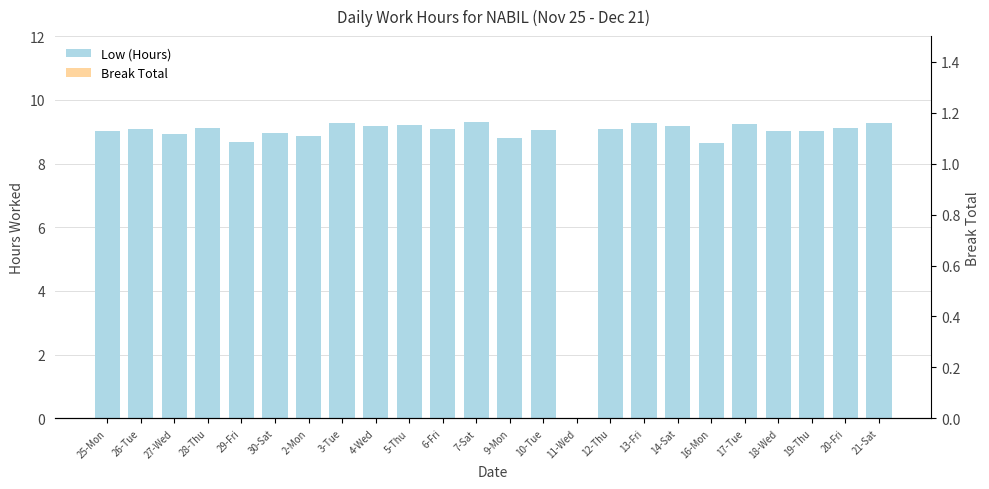

Which series has the largest total across all categories?

Low (Hours)